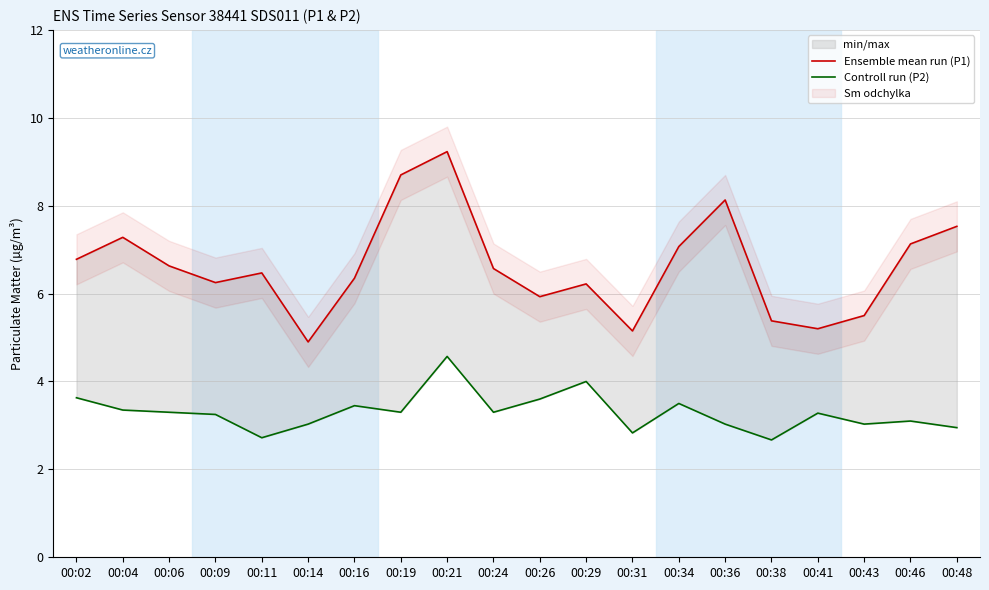

Which has a higher value, 00:43 or 00:09?

00:09